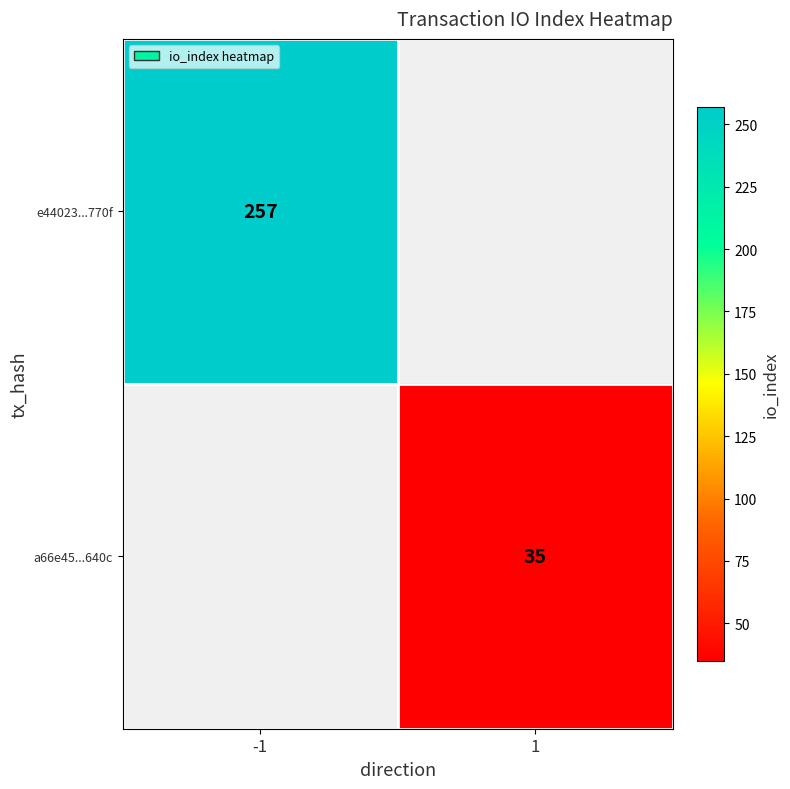

Which label corresponds to the largest value in the chart?

-1